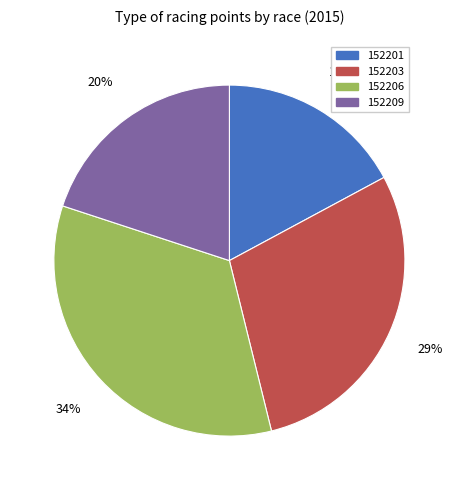

Is there a majority slice in this chart?

No